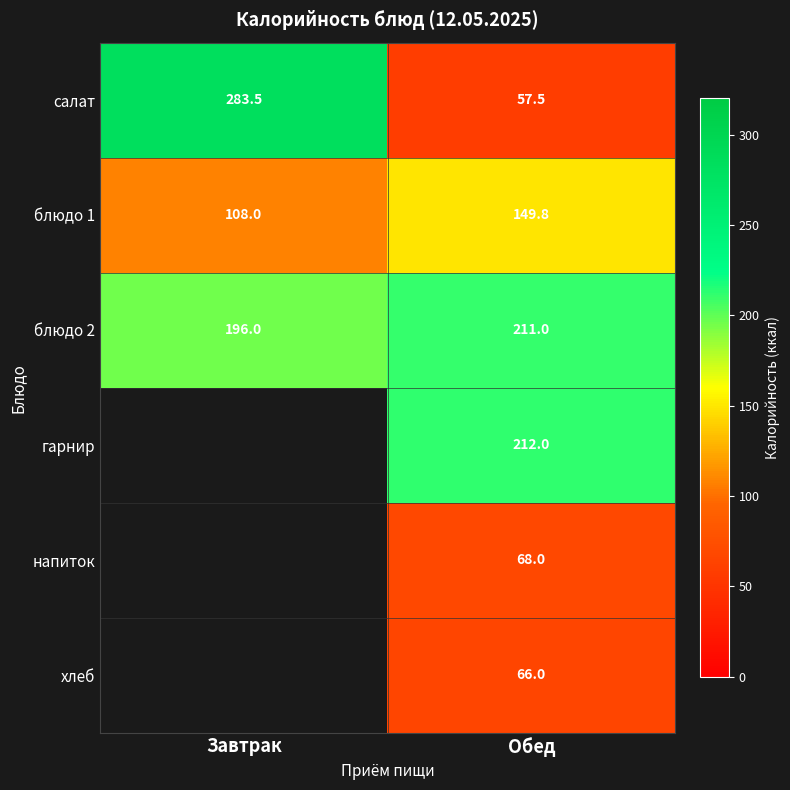

At which category is the sum across all series the highest?

Обед